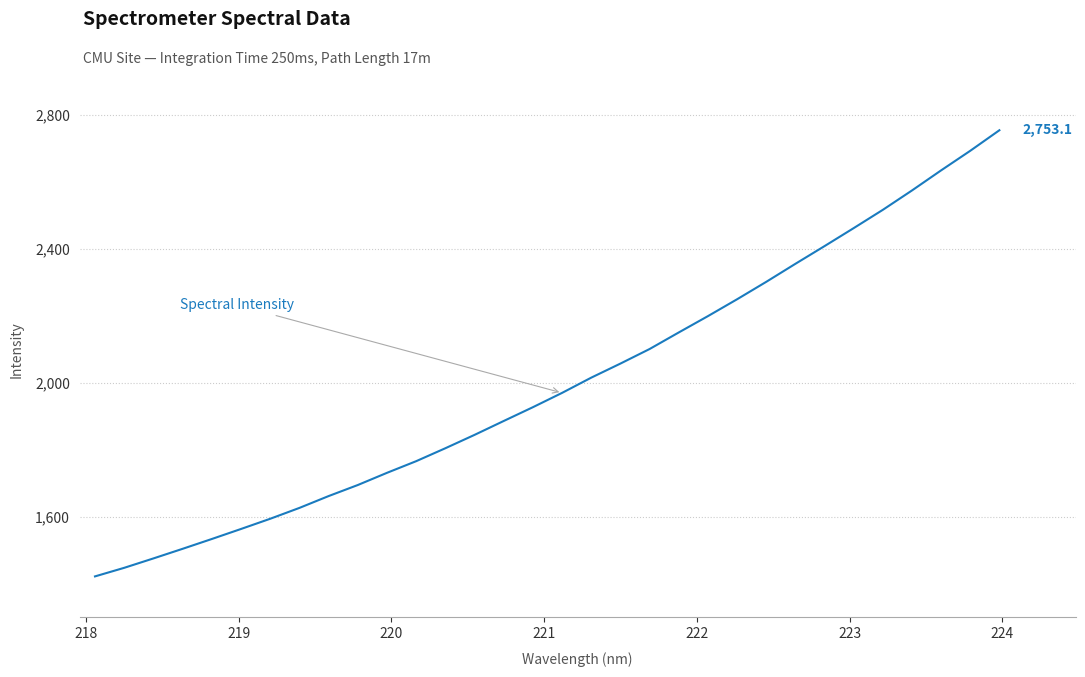

What is the greatest value displayed?

2753.1